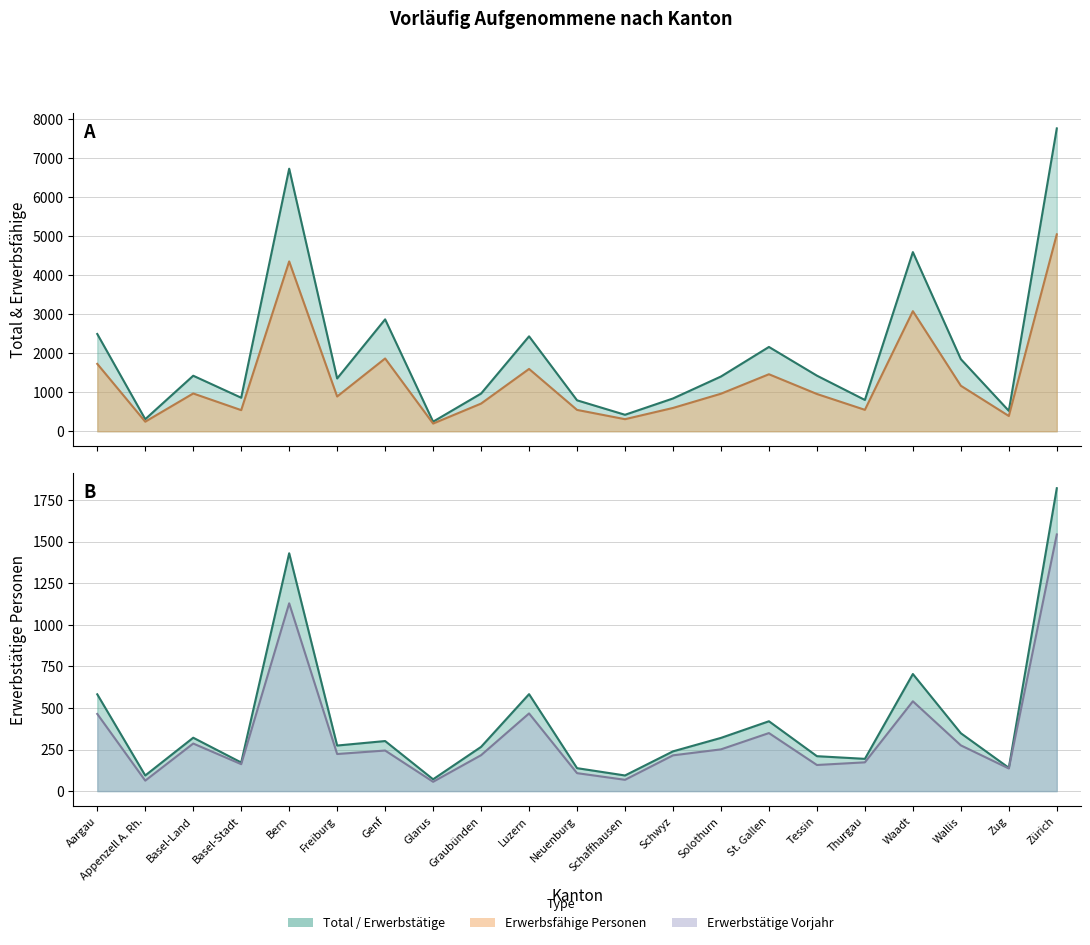

Which category has the lowest value in the Erwerbsfähige (line) series?

Glarus